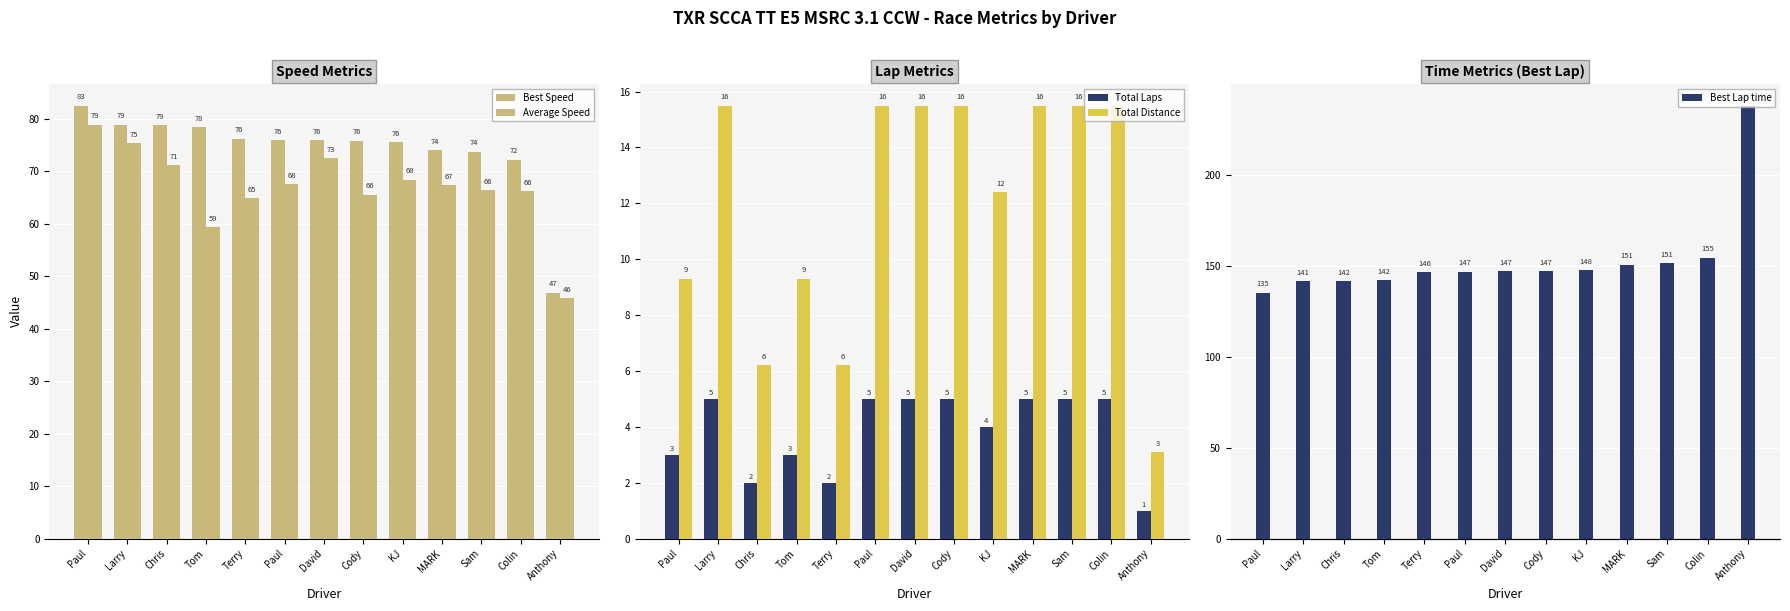

What is the greatest value displayed?

238.0